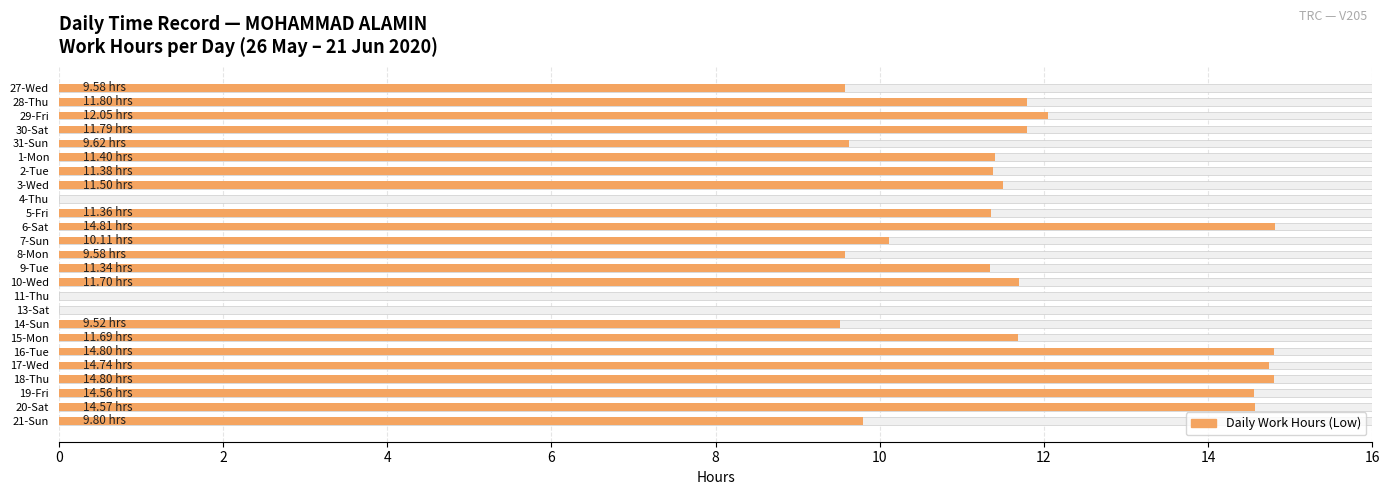

What is the difference between the second highest and minimum values?

14.8